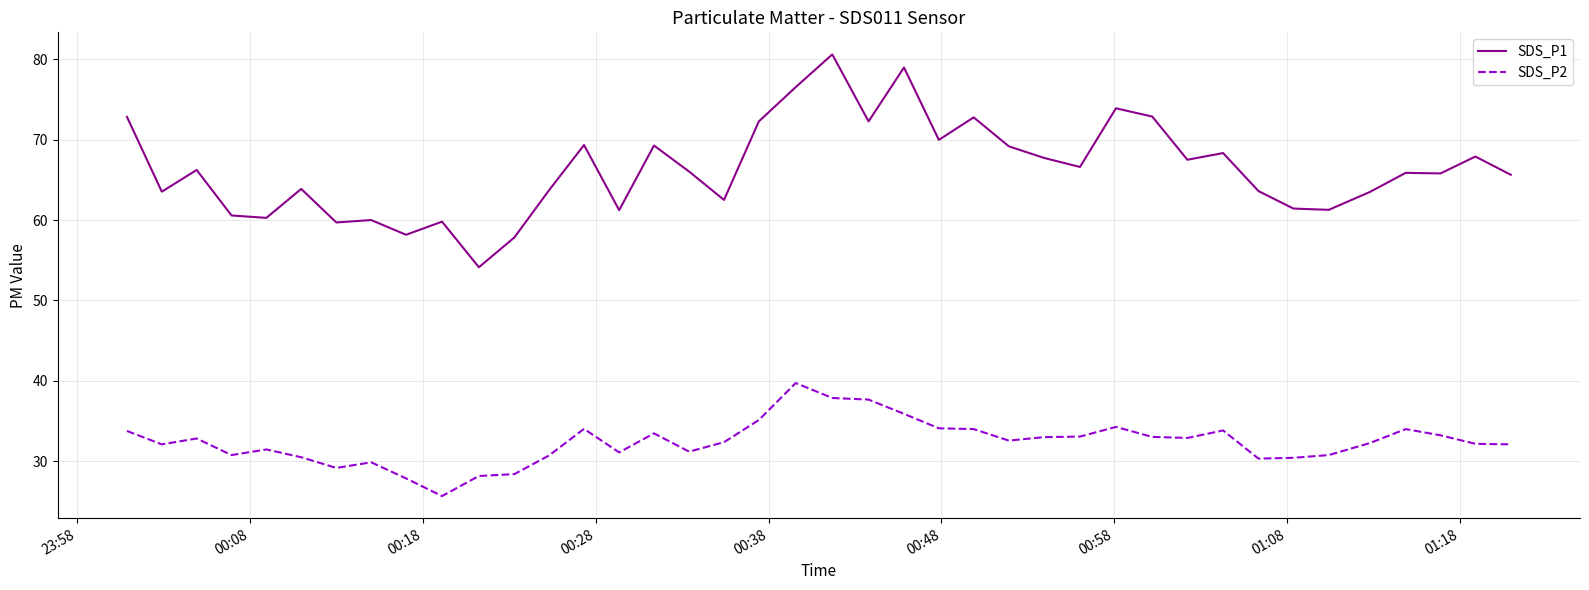

Rank the series by their maximum value, from lowest to highest.

SDS_P2, SDS_P1